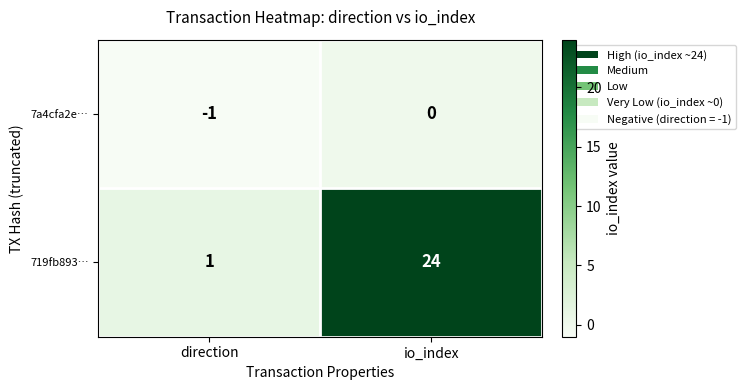

What is the sum of the 719fb893… values at io_index and direction?

25